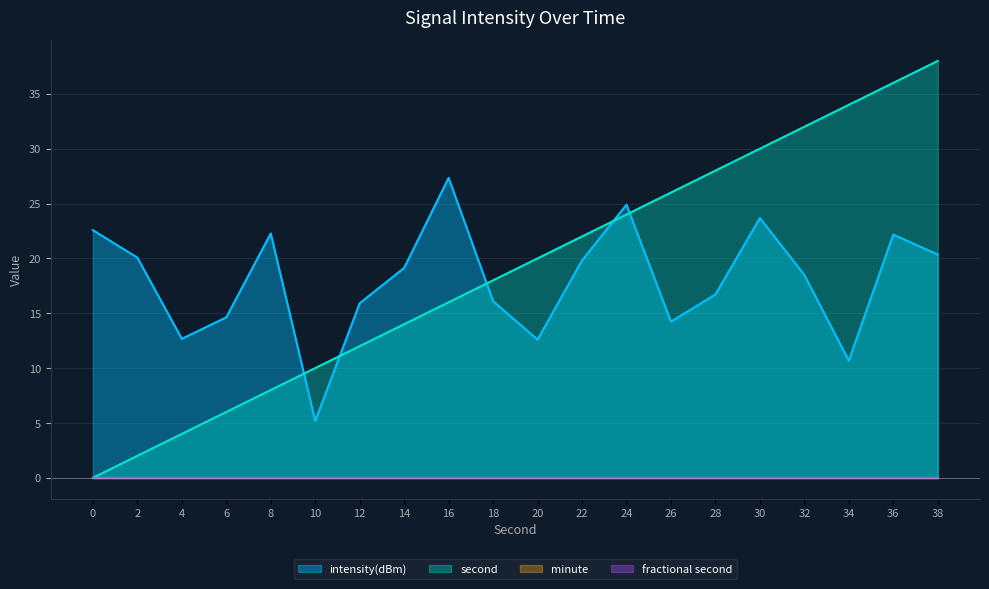

True or false: intensity(dBm) and second intersect in this chart.

True